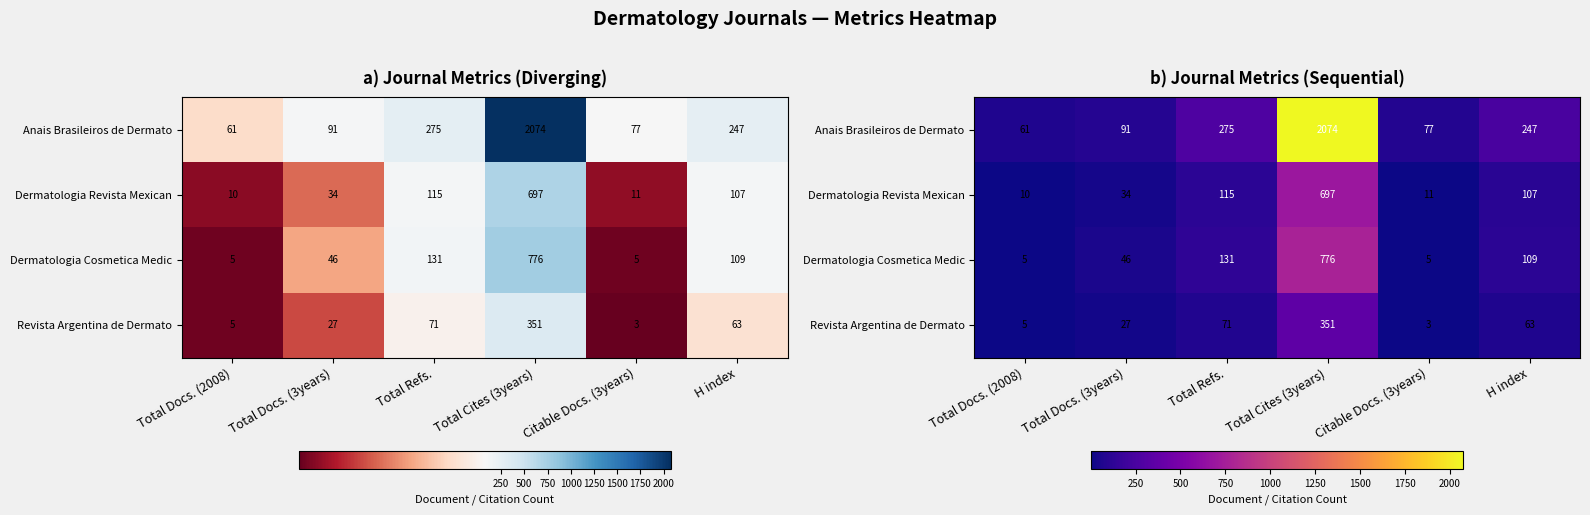

What is the highest value of the Dermatologia Revista Mexican series?

697